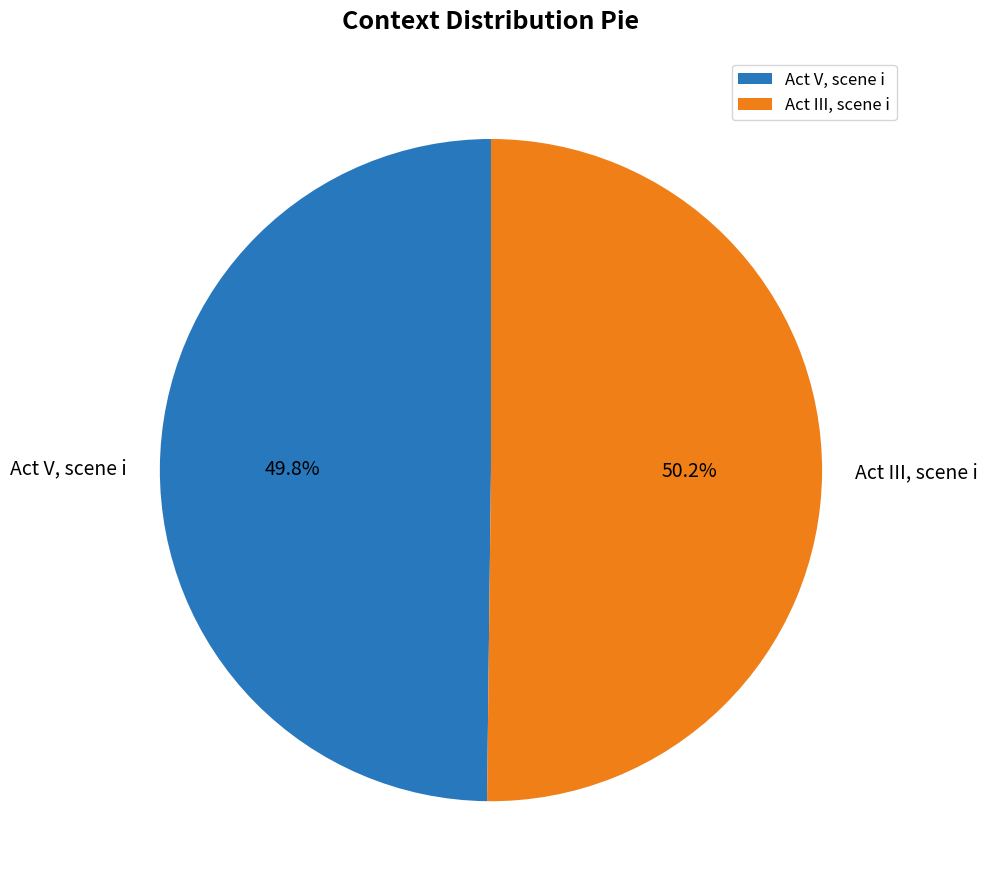

Rank the categories by value from highest to lowest.

Act III, scene i, Act V, scene i